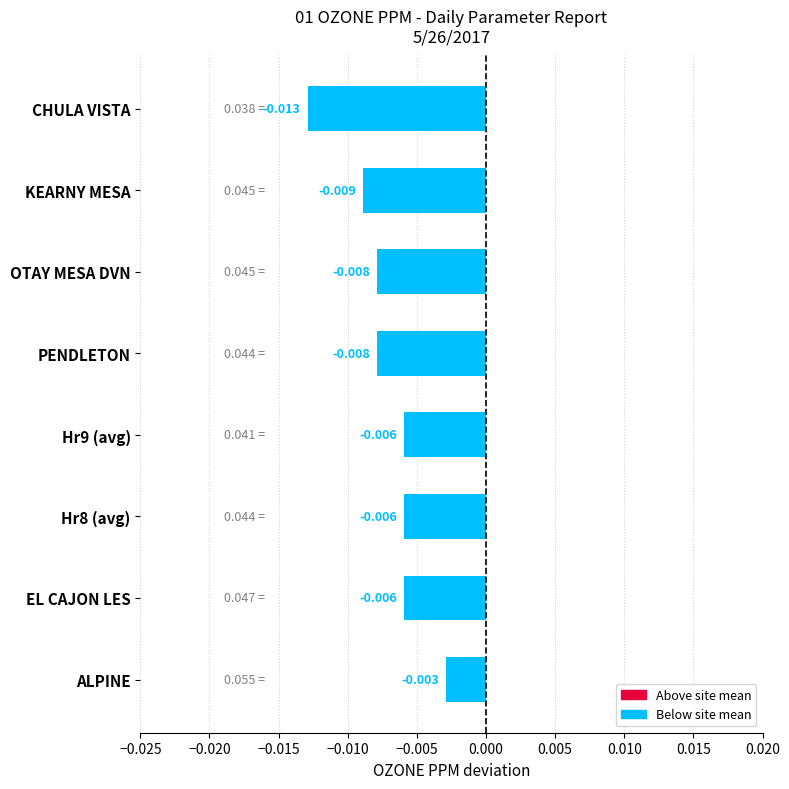

Count the number of data series in this chart.

1